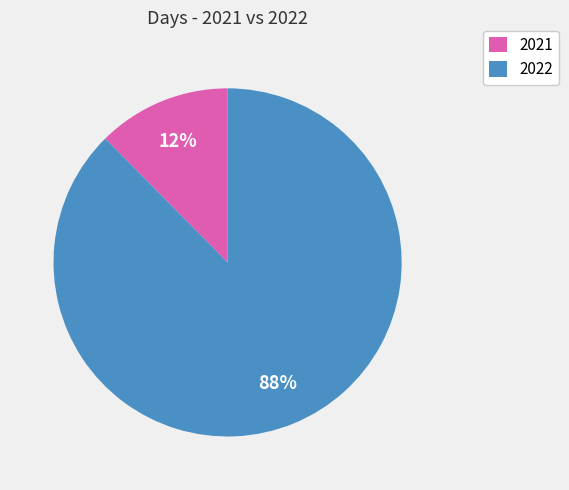

Is there a majority slice in this chart?

Yes